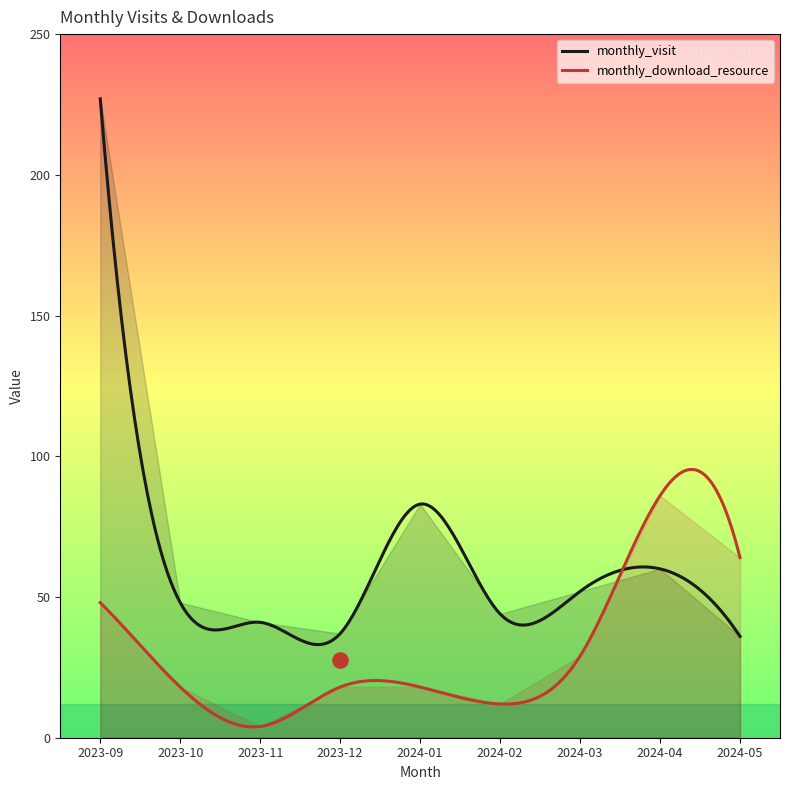

At how many categories does at least one series exceed 34?

9